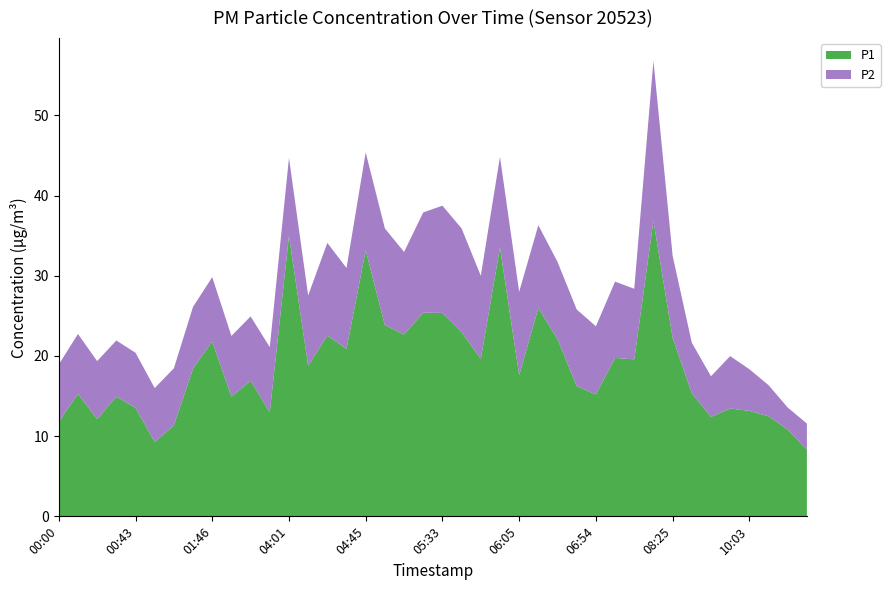

Reading right to left, list all the values displayed in this chart.

P1: 11:51=8.3	11:30=10.8	11:19=12.5	10:03=13.2	09:52=13.4	08:57=12.4	08:30=15.3	08:25=22.3	08:19=36.9	07:53=19.6	07:10=19.8	06:54=15.2	06:32=16.2	06:21=22.1	06:10=26.0	06:05=17.6	06:00=33.5	05:54=19.6	05:44=23.0	05:33=25.4	05:28=25.4	05:06=22.7	05:00=23.8	04:45=33.2	04:34=20.9	04:28=22.5	04:11=18.8	04:01=35.0	02:30=13.0	02:19=16.9	01:57=14.9	01:46=21.8	01:31=18.4	01:10=11.3	00:58=9.3	00:43=13.5	00:32=14.9	00:11=12.1	00:05=15.3	00:00=11.8
P2: 11:51=3.2	11:30=2.8	11:19=3.9	10:03=5.2	09:52=6.5	08:57=5.1	08:30=6.3	08:25=10.2	08:19=19.9	07:53=8.8	07:10=9.5	06:54=8.5	06:32=9.6	06:21=9.6	06:10=10.3	06:05=10.4	06:00=11.3	05:54=10.4	05:44=12.9	05:33=13.4	05:28=12.5	05:06=10.3	05:00=12.1	04:45=12.2	04:34=10.1	04:28=11.6	04:11=8.8	04:01=9.7	02:30=8.1	02:19=8.0	01:57=7.6	01:46=8.0	01:31=7.7	01:10=7.1	00:58=6.7	00:43=6.9	00:32=7.0	00:11=7.2	00:05=7.5	00:00=7.2